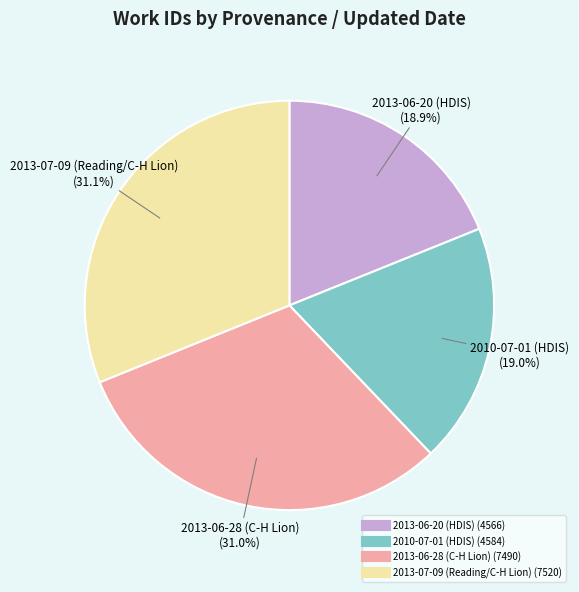

To the nearest percent, what portion does 2013-06-20 (HDIS) represent?

19%